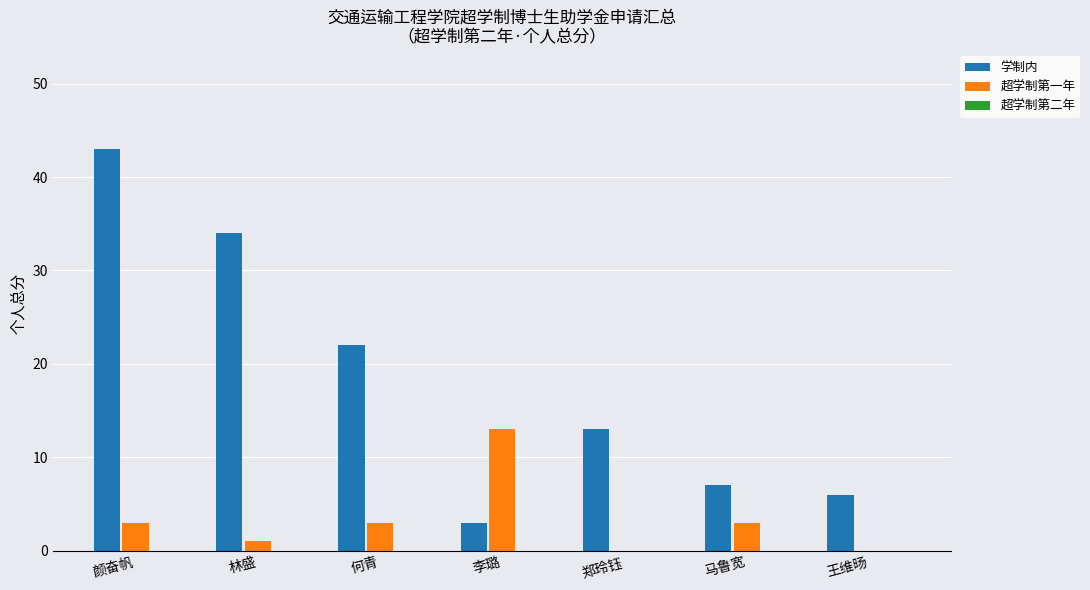

What value does the 超学制第一年 series have at 李璐, to the nearest 5?

15